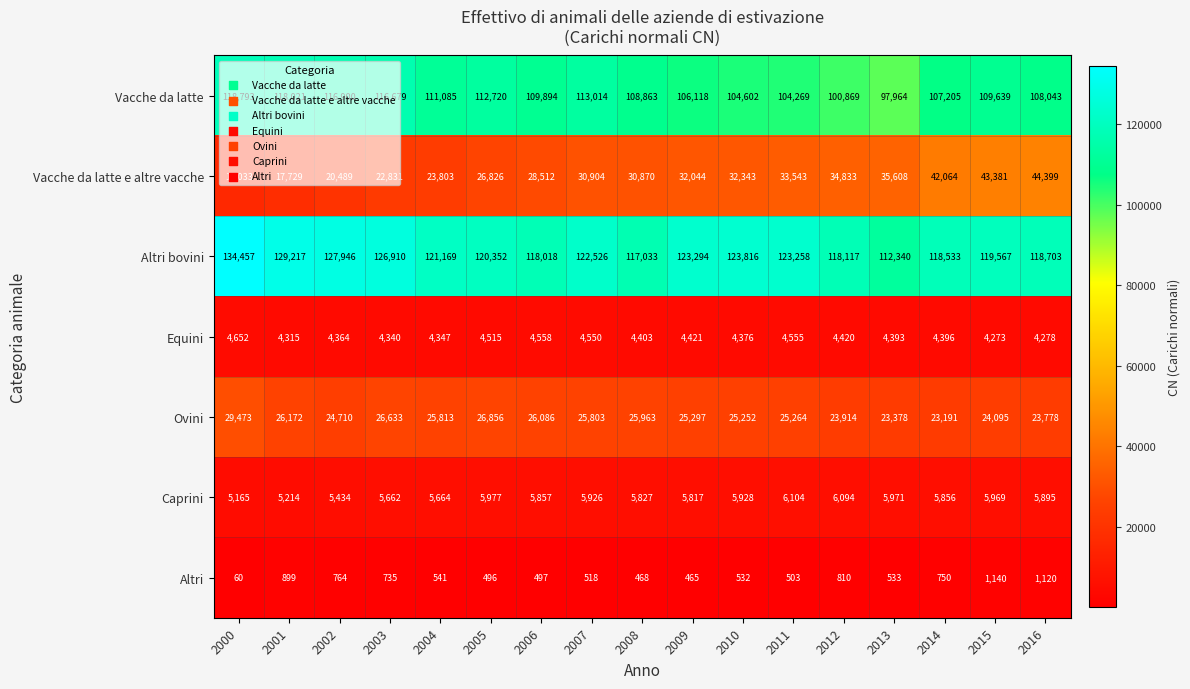

The Altri series shows 1140 at 2015. True or false?

True